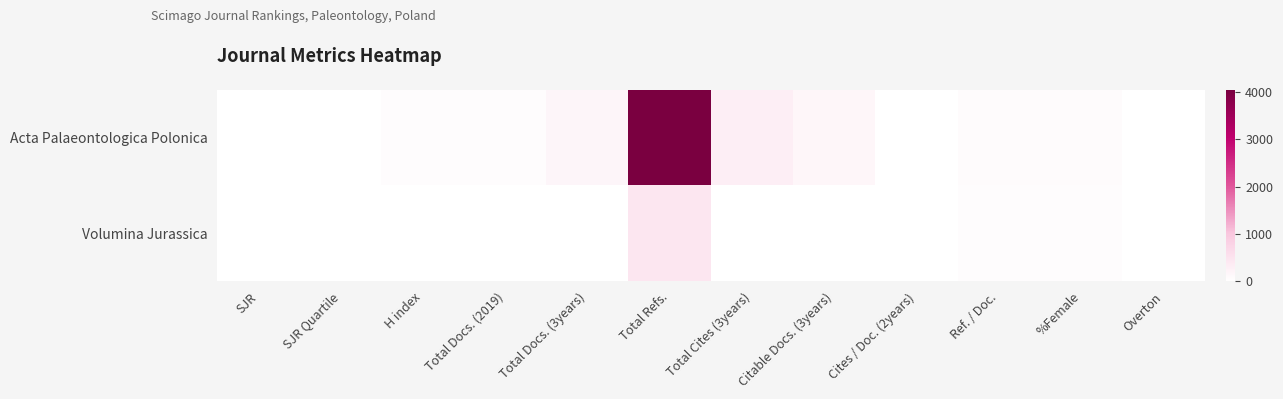

At how many categories does at least one series exceed 693?

1